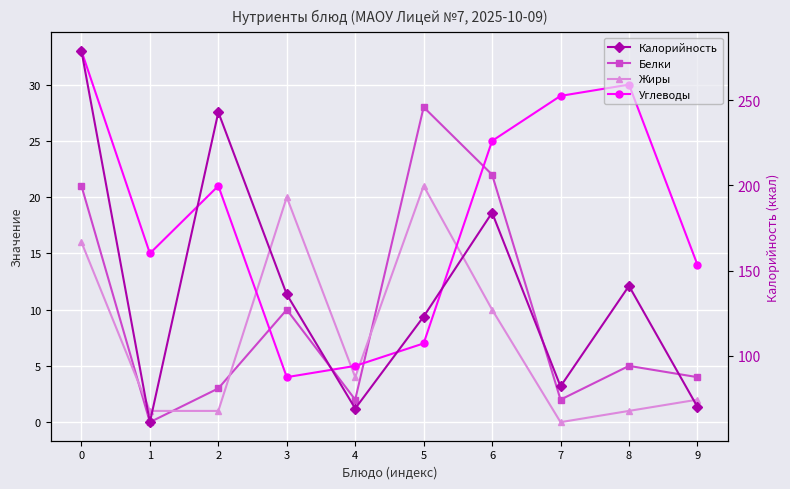

What is the difference between the maximum and minimum values in the Углеводы series?

29